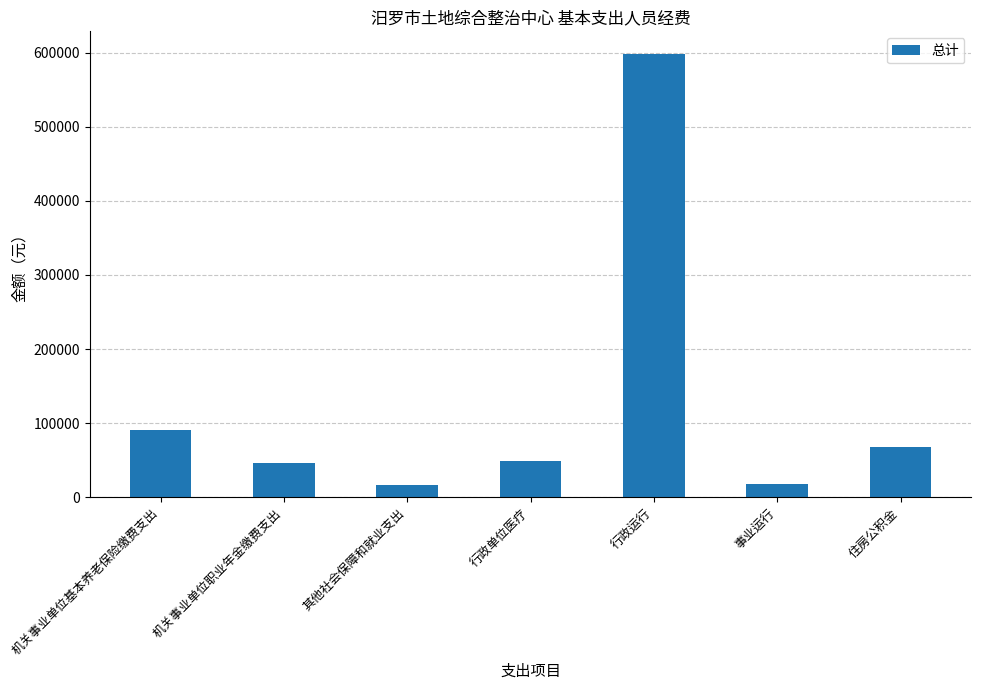

What is the value of the 4th bar from the left?

48257.2